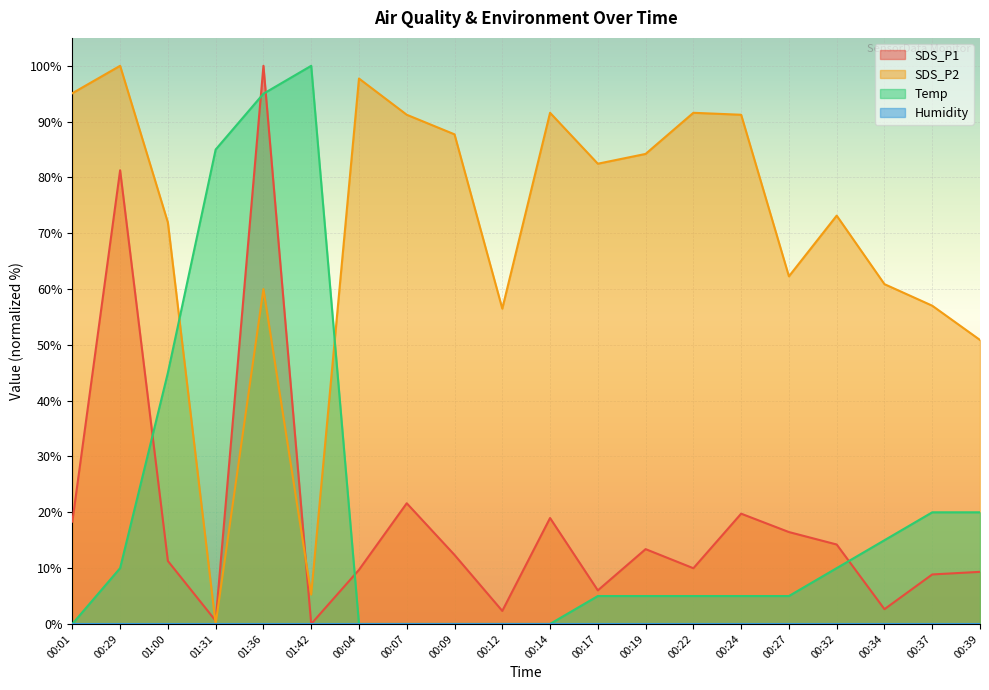

Read the SDS_P1 value at 00:34.

2.6